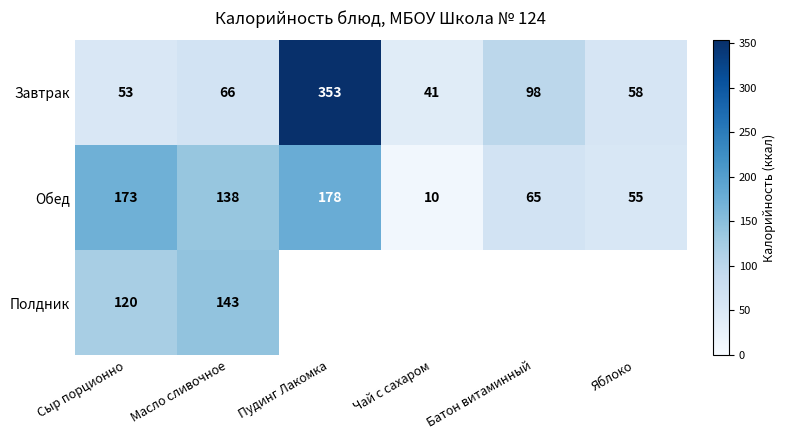

What is the minimum value for Обед?

10